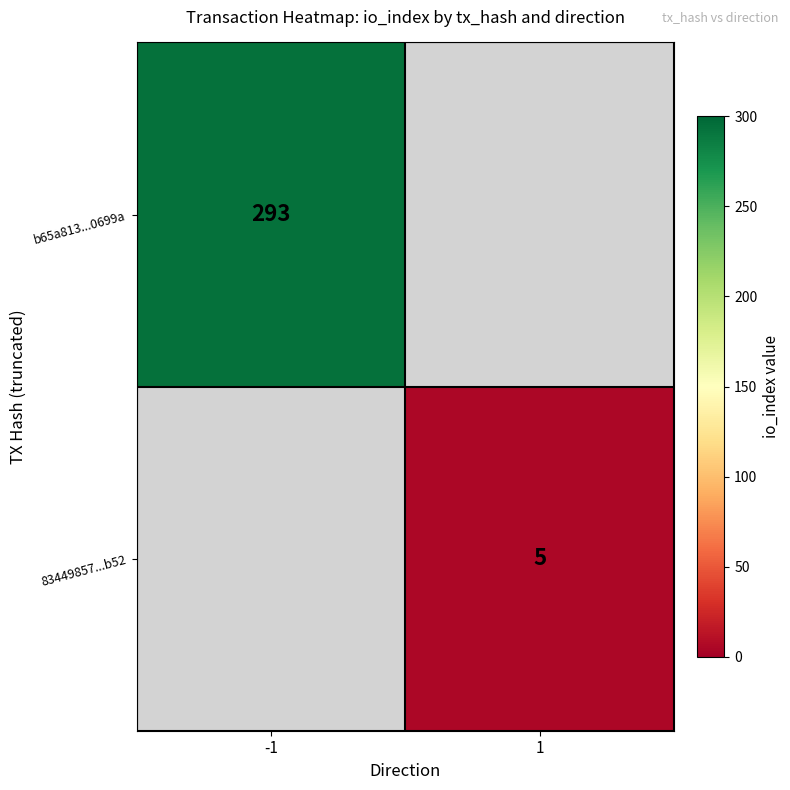

The b65a813...0699a series shows 293 at -1. True or false?

True